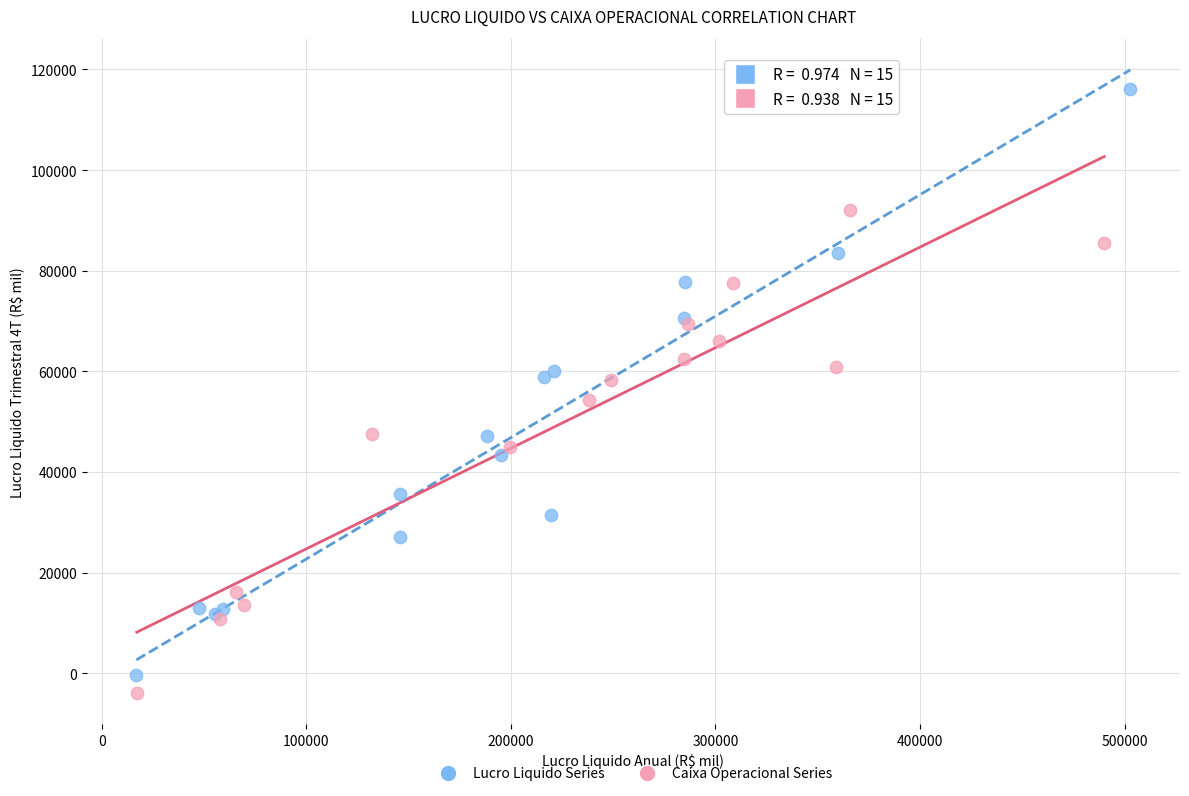

What are all the series names shown in the legend?

Lucro Liquido Series, Caixa Operacional Series